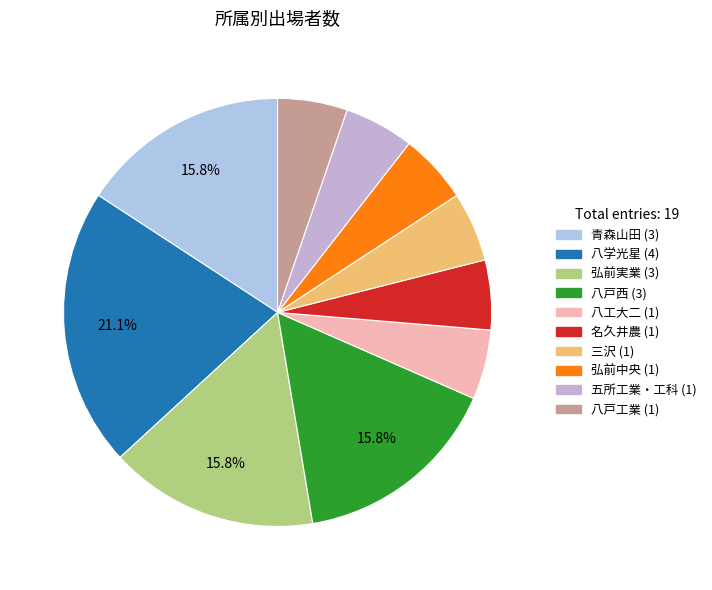

How many slices are in this pie chart?

10